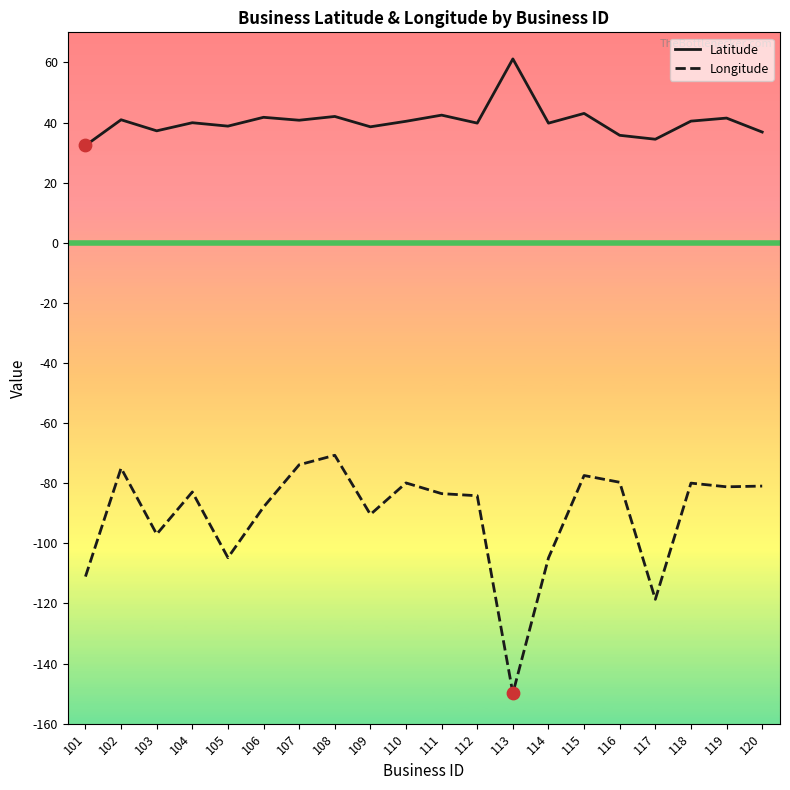

Which series has the widest spread of values?

Longitude